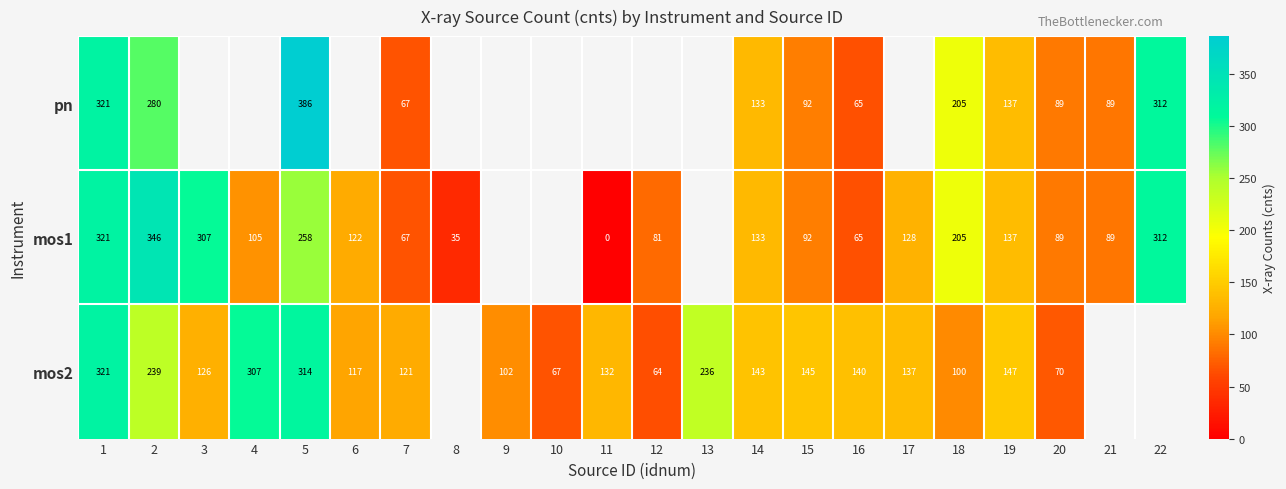

Is the value of pn at 19 greater than the value of mos2 at 20?

Yes